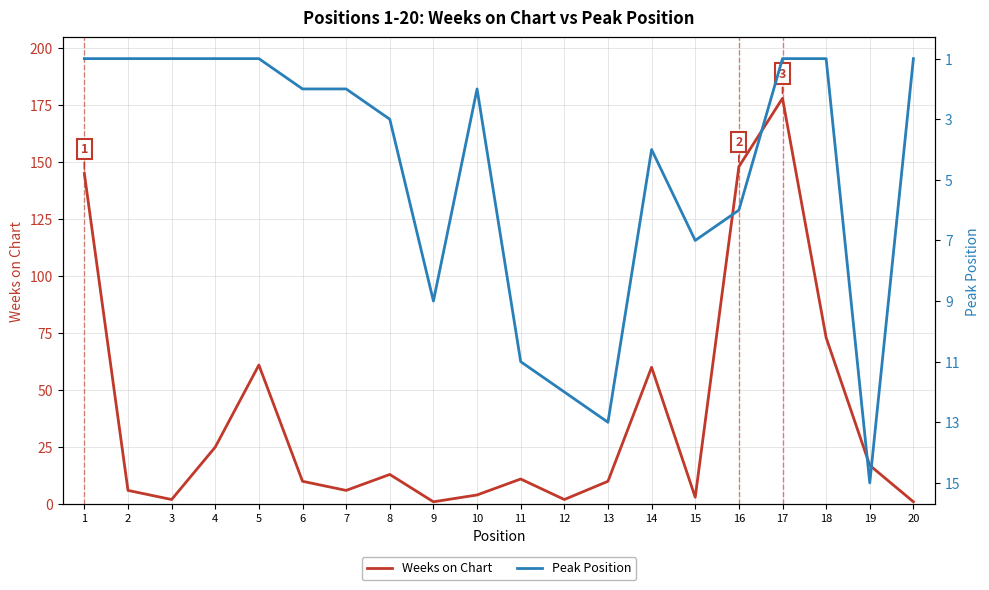

Which category has the highest value across all series?

17